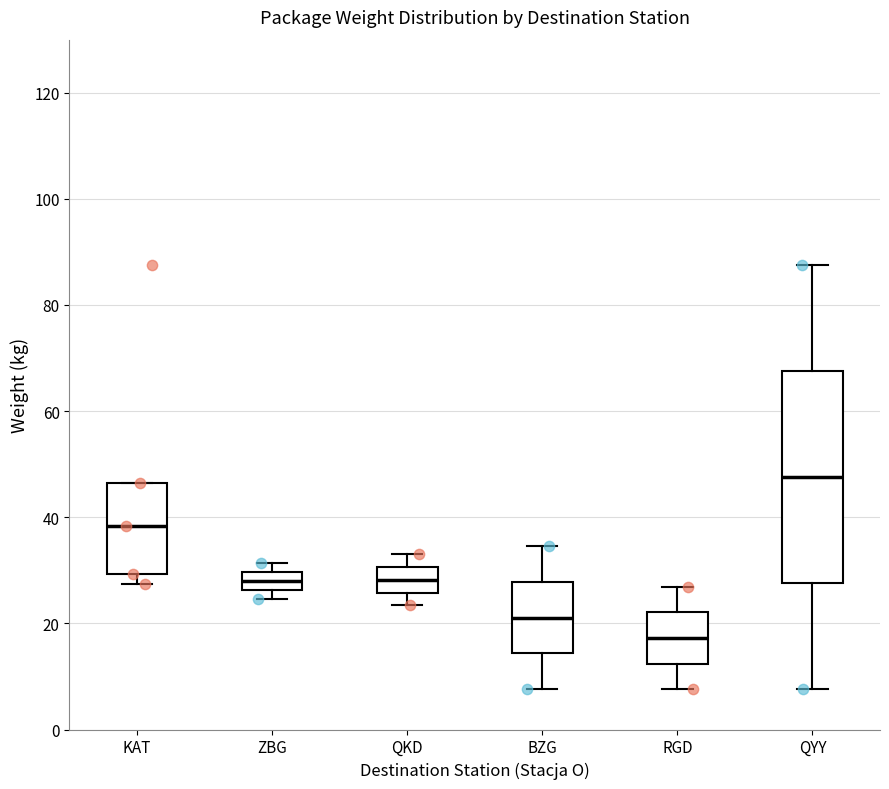

Reading left to right, read every box against the y-axis: the position of its median line, the range the box covers, and the ends of its whiskers. The values are not printed on the chart, so give them approximately, as read against the axis.

KAT: median 38, box 30 to 46, whiskers 28 to 46
ZBG: median 28, box 26 to 30, whiskers 24 to 32
QKD: median 28, box 26 to 30, whiskers 24 to 34
BZG: median 22, box 14 to 28, whiskers 8 to 34
RGD: median 18, box 12 to 22, whiskers 8 to 26
QYY: median 48, box 28 to 68, whiskers 8 to 88